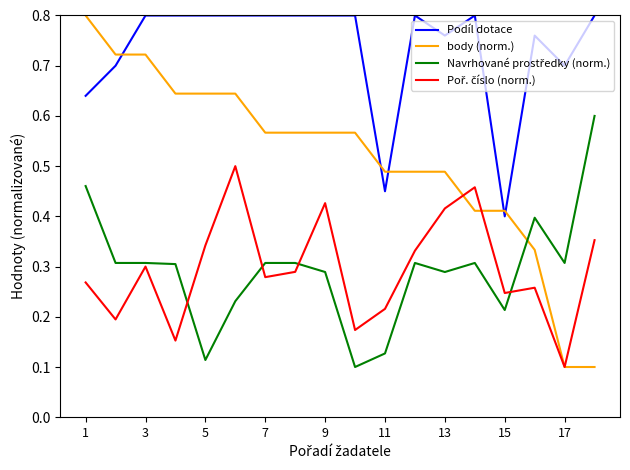

How many distinct data groups are displayed?

4